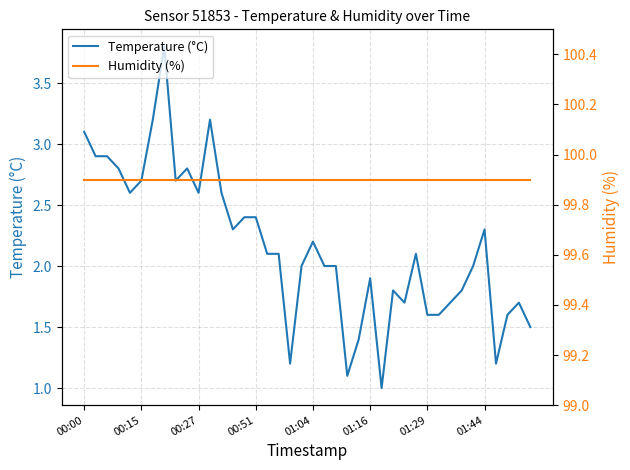

True or false: Temperature (°C) has a value of 0.9 at 00:51.

False